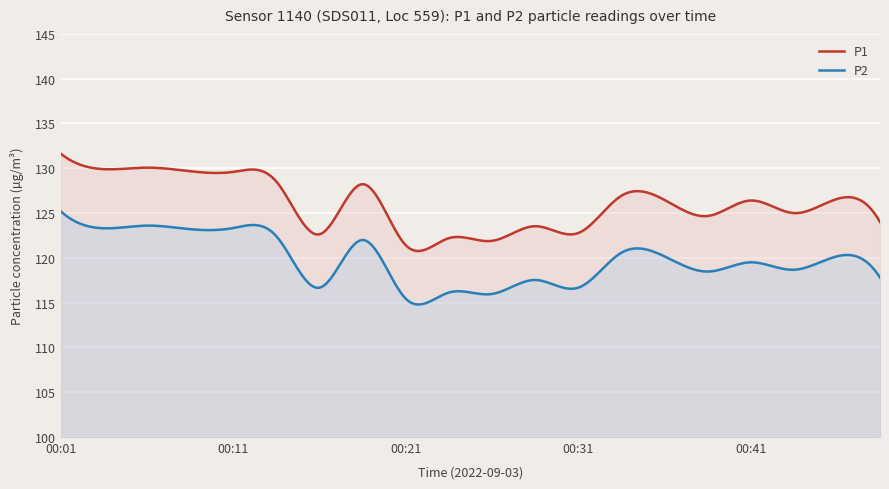

Which series changed the most between 00:06 and 00:33?

P1